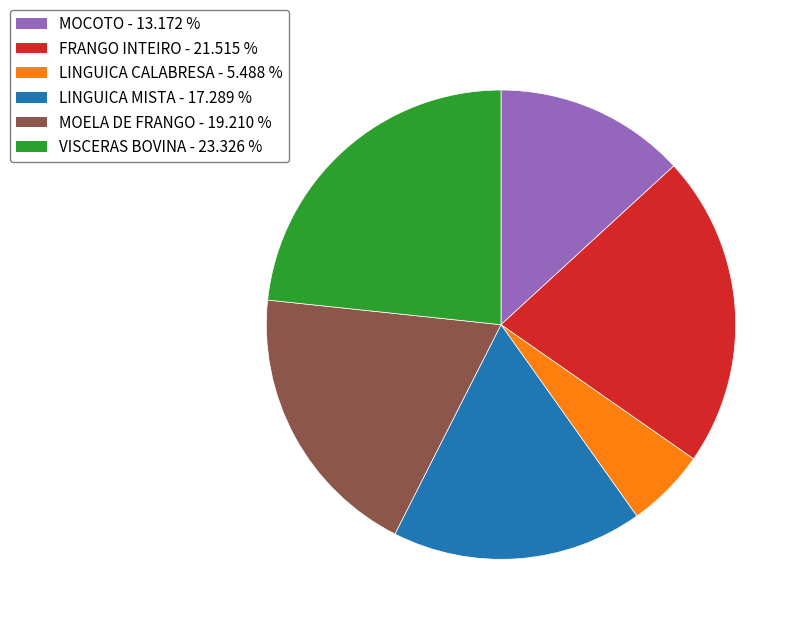

How many slices are in this pie chart?

6